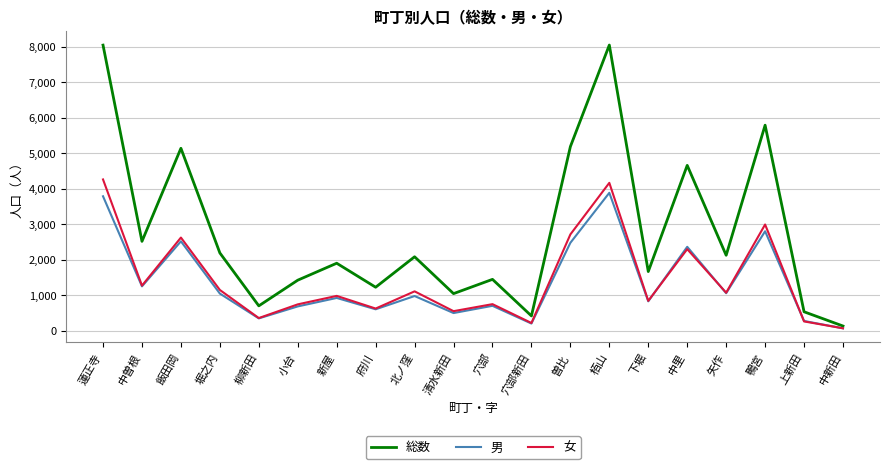

What is the greatest value displayed?

8053